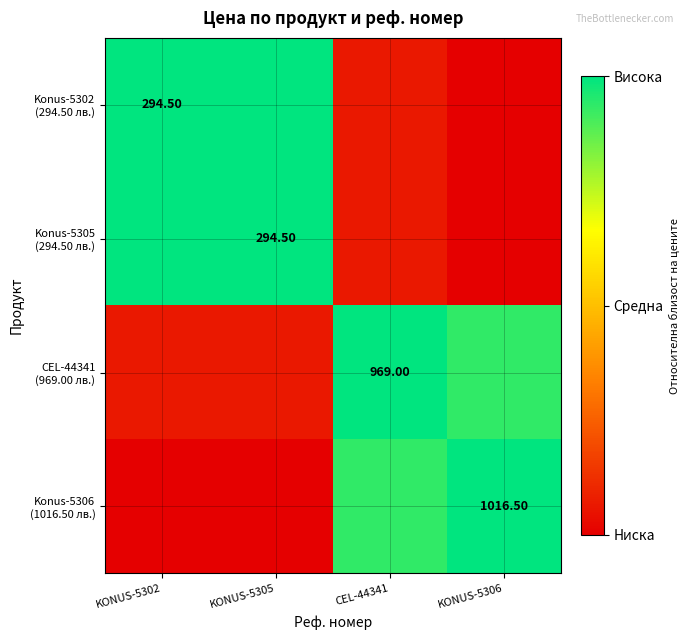

Is the value of Konus-5306 (1016.50 лв.) at CEL-44341 greater than the value of Konus-5302 (294.50 лв.) at KONUS-5302?

No